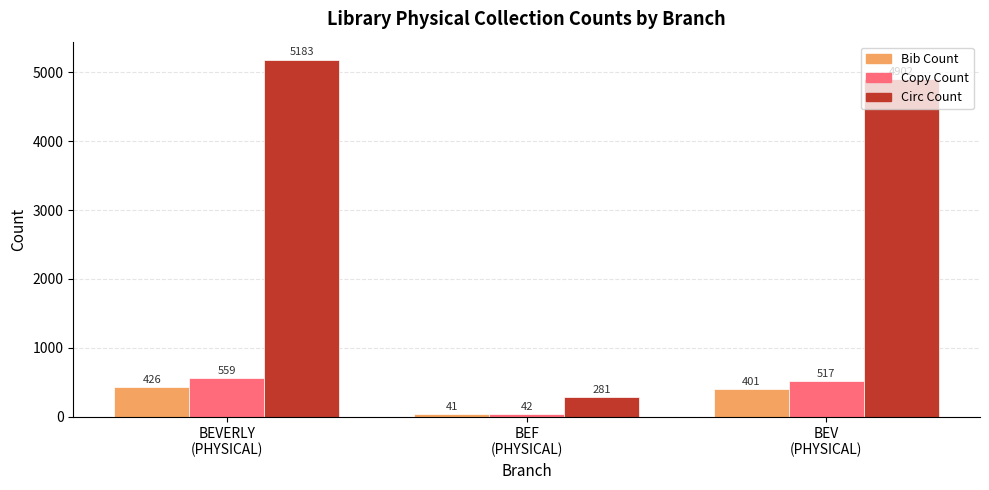

What is the sum of the Circ Count values at BEV
(PHYSICAL) and BEVERLY
(PHYSICAL)?

10085